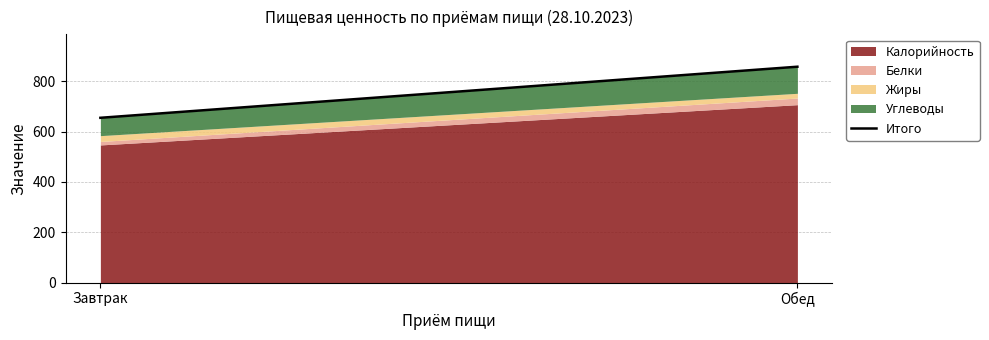

Reading left to right, what are all the values shown in this chart?

654.8	857.8